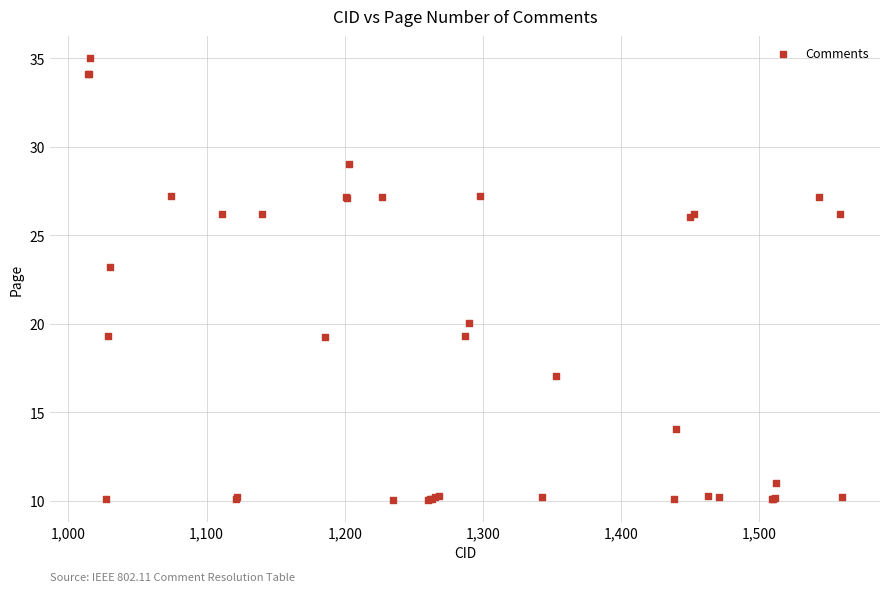

What Y value in the scatter plot is closest to 22?

23.2